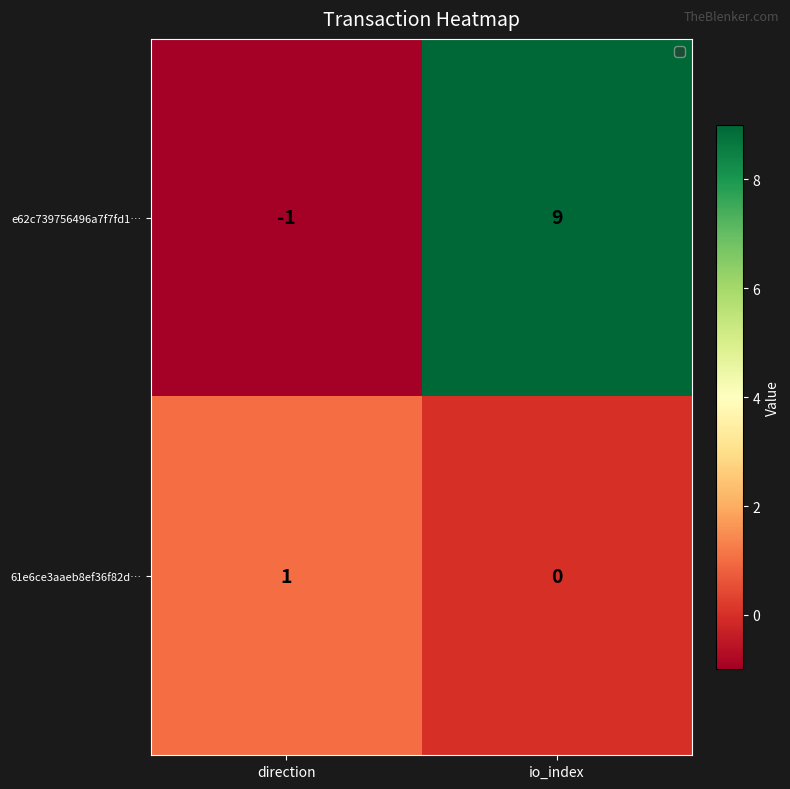

Reading left to right, transcribe all the data shown in this chart.

e62c739756496a7f7fd1…: direction=-1	io_index=9
61e6ce3aaeb8ef36f82d…: direction=1	io_index=0